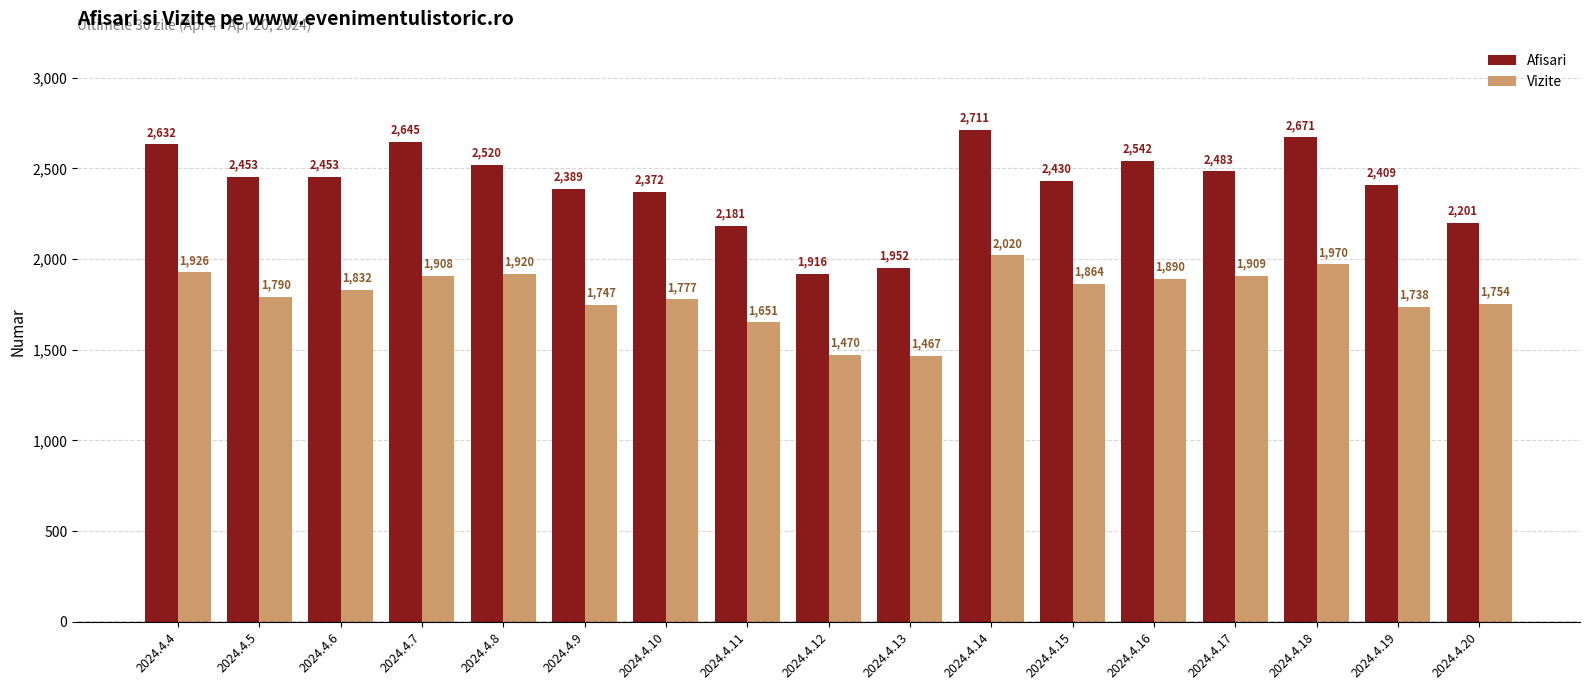

Which series changed the most between 2024.4.8 and 2024.4.15?

Afisari